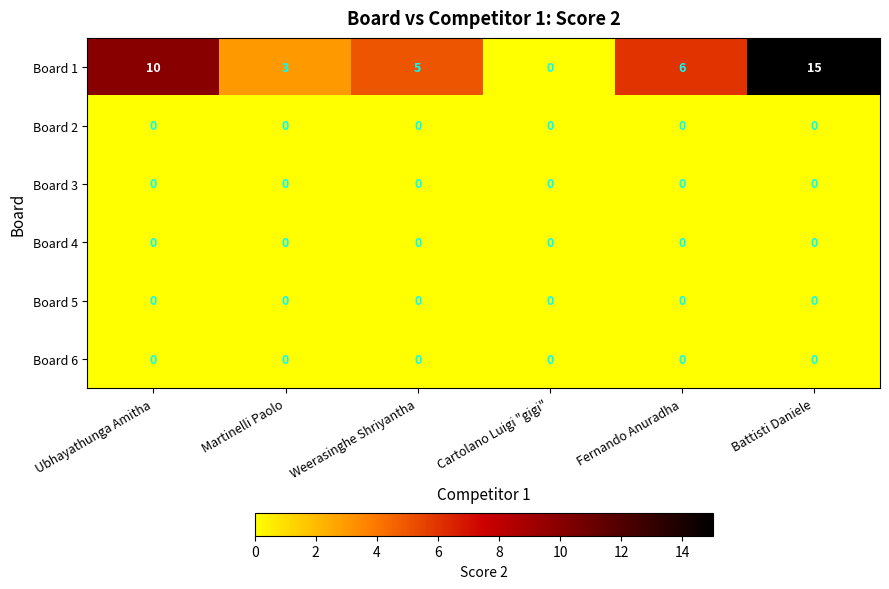

Which label corresponds to the largest value in the chart?

Battisti Daniele